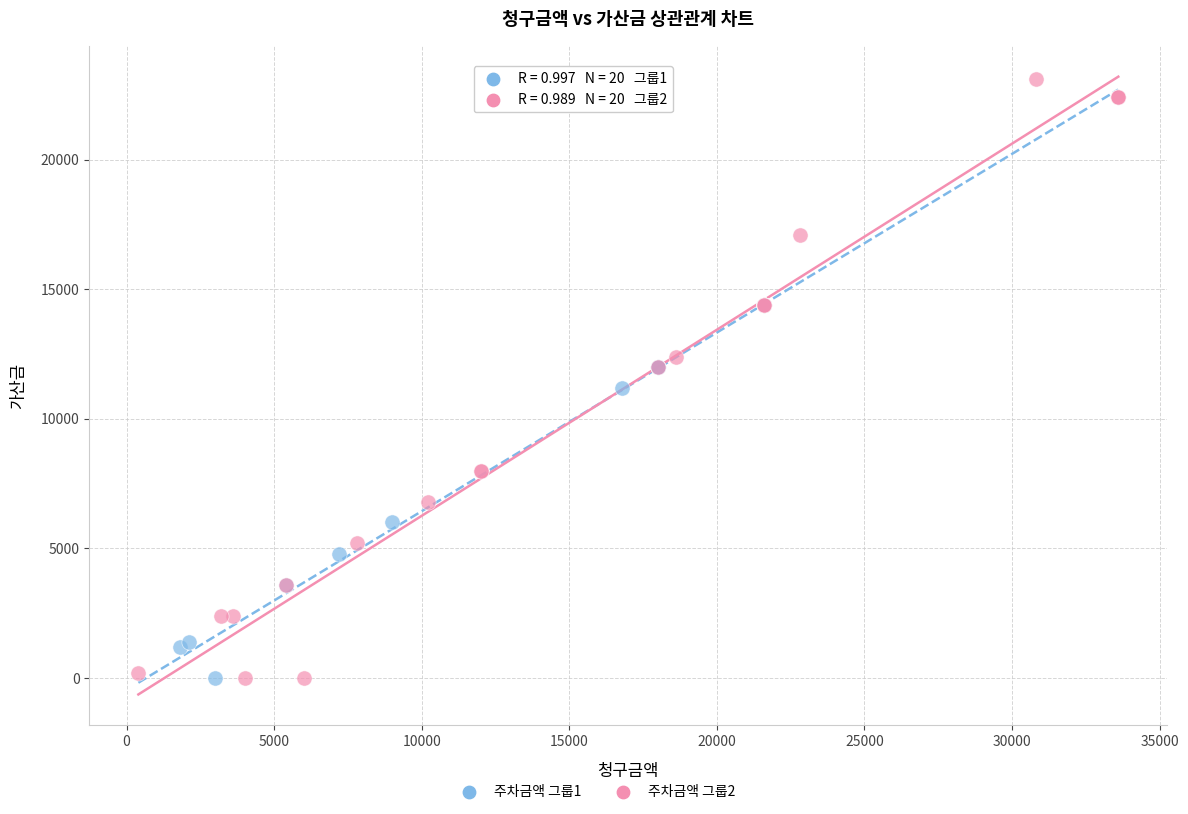

Which series contains the highest Y value?

주차금액 그룹2